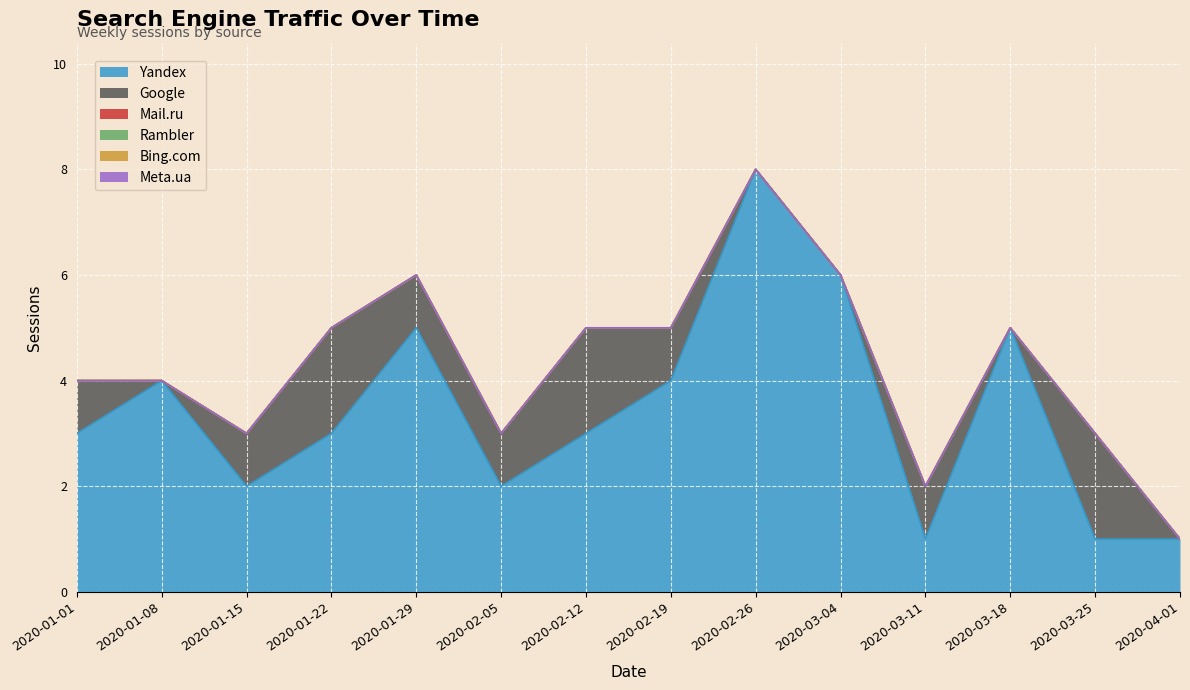

Rank the series by their maximum value, from lowest to highest.

Mail.ru, Rambler, Bing.com, Meta.ua, Google, Yandex